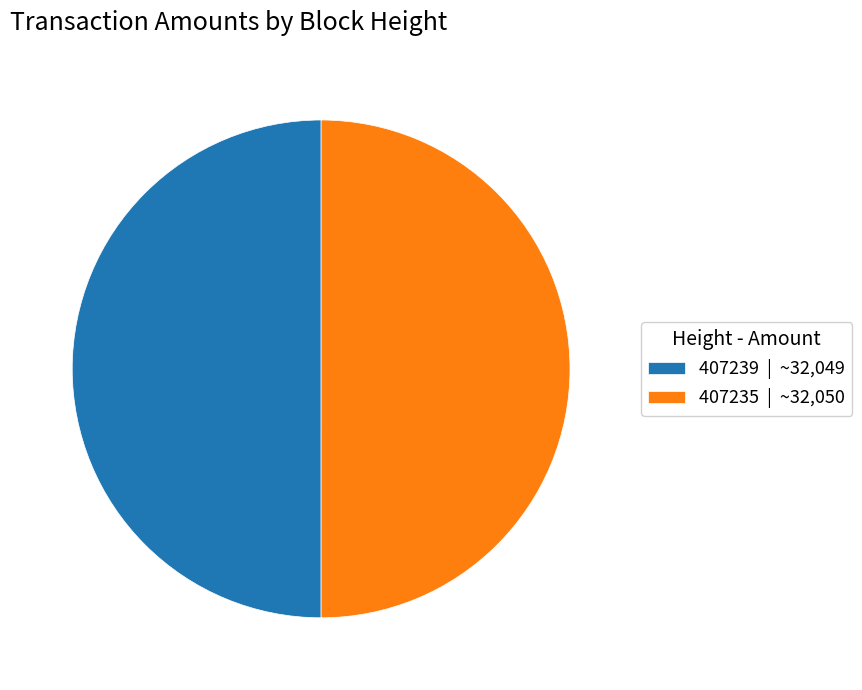

Is the sum of 407235 | ~32,050 and 407239 | ~32,049 greater than half?

Yes